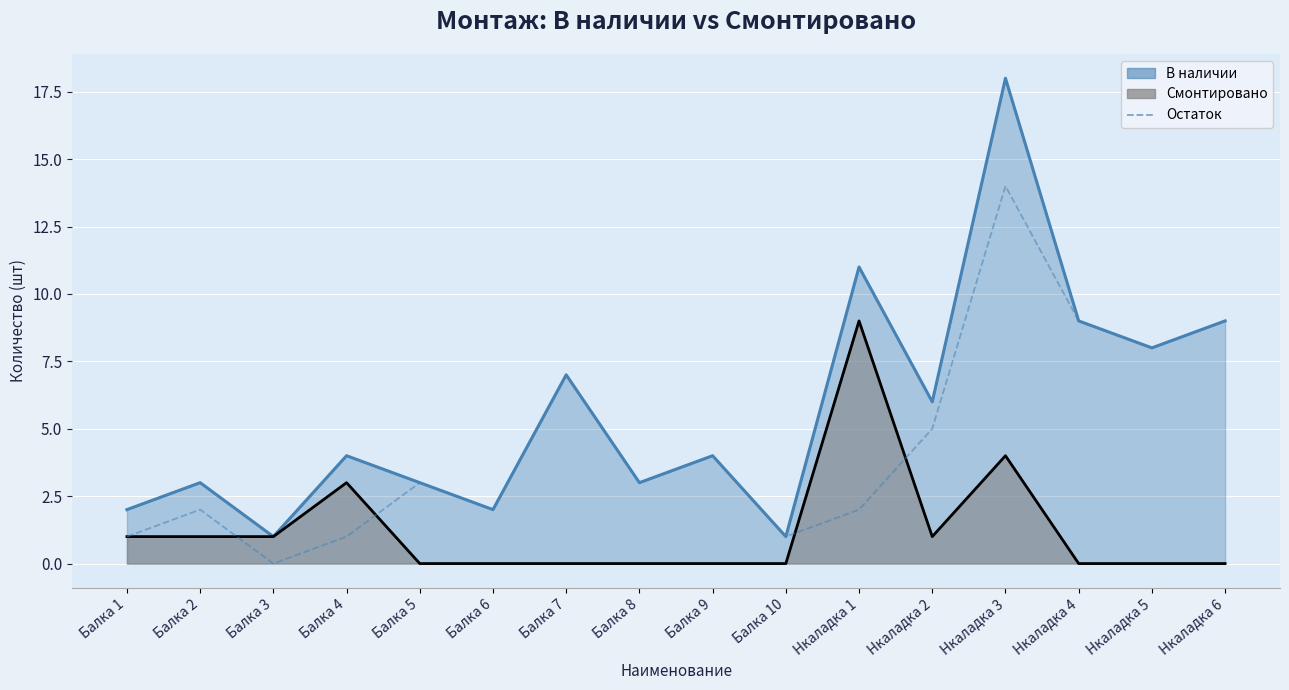

Is it true that the value at Балка 7 is 7?

True